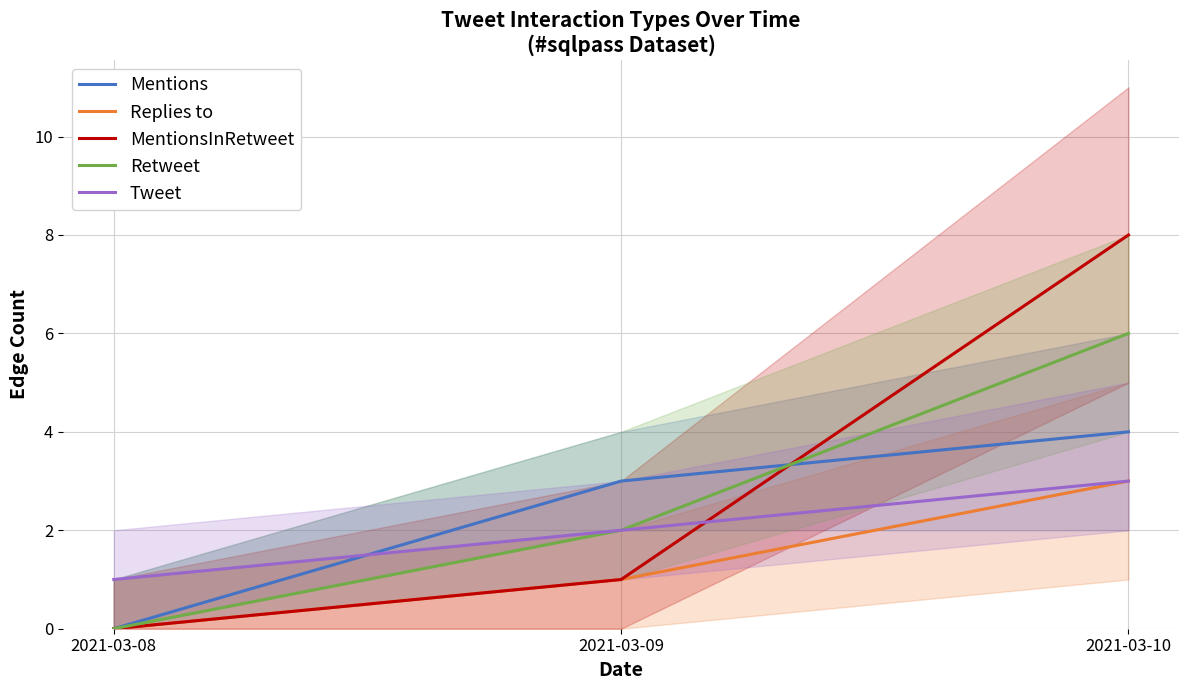

What is the difference between the maximum and minimum values in the Mentions series?

4